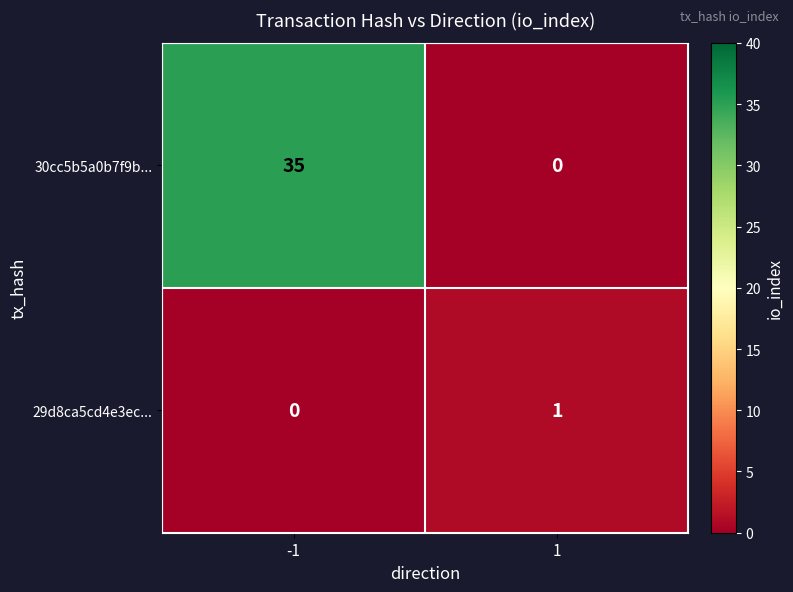

Reading right to left, list all the values displayed in this chart.

30cc5b5a0b7f9b...: 1=0	-1=35
29d8ca5cd4e3ec...: 1=1	-1=0